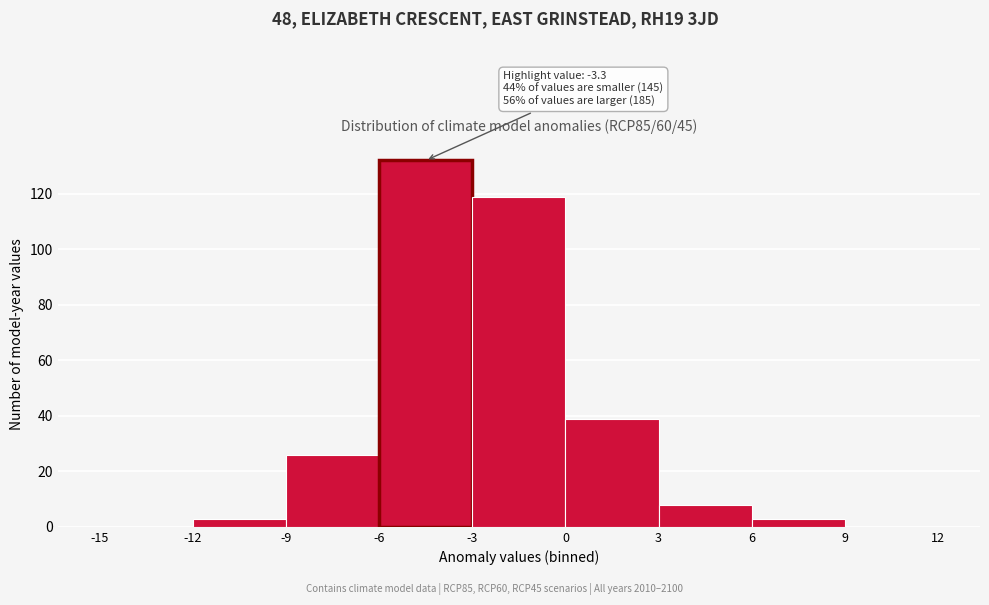

Over which range of the x-axis is the bar tallest?

-6 to -3